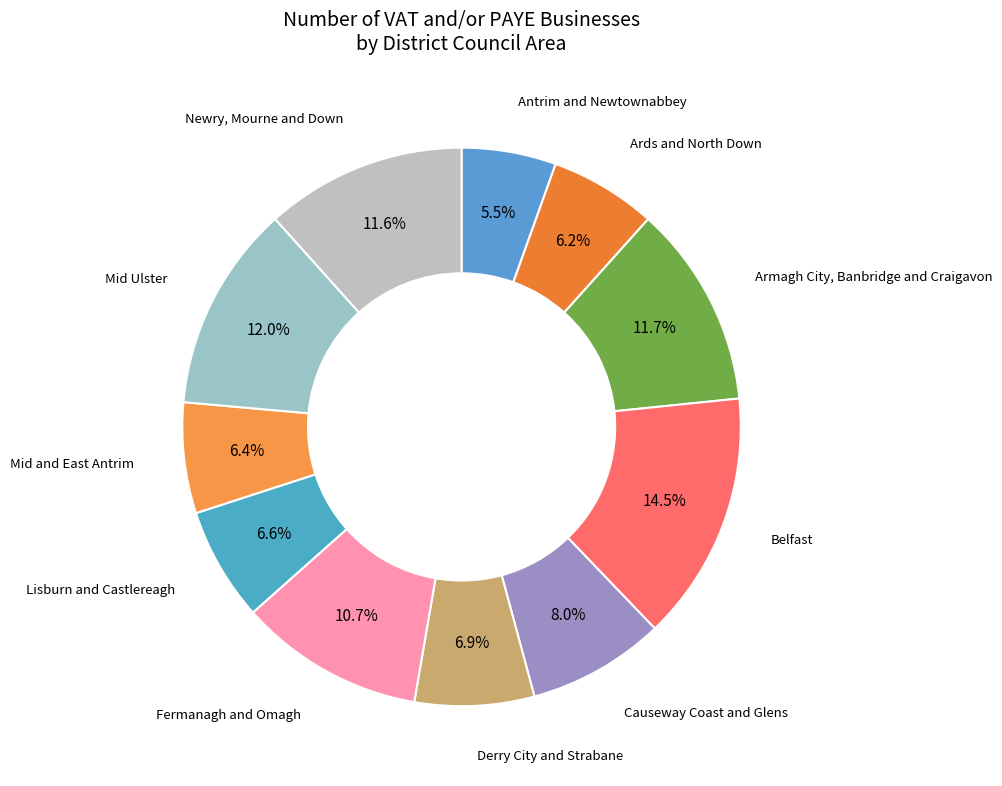

Which category has the biggest portion of the pie?

Belfast